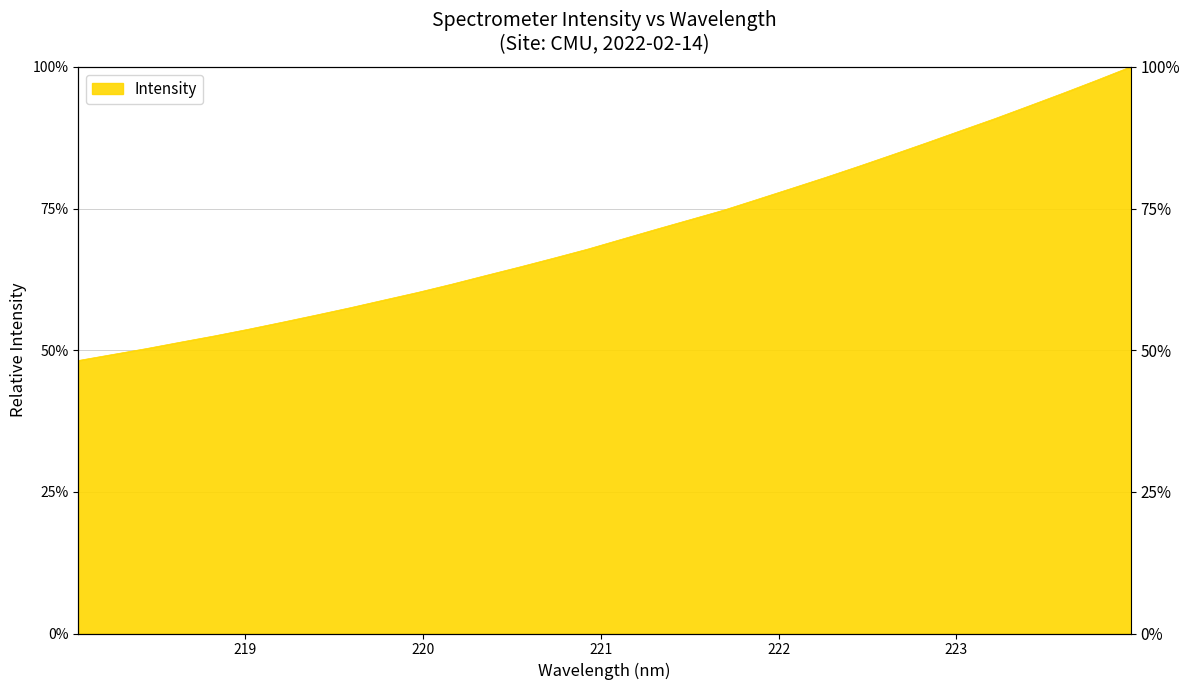

How many lines are shown in the chart?

1